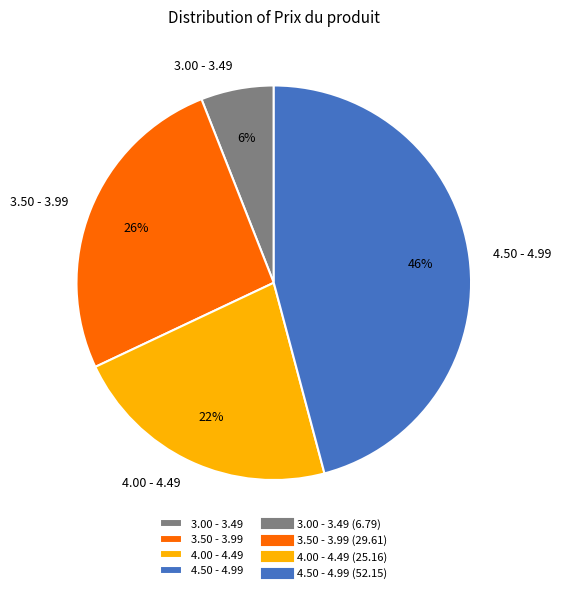

Rank the categories by value from highest to lowest.

4.50 - 4.99, 3.50 - 3.99, 4.00 - 4.49, 3.00 - 3.49